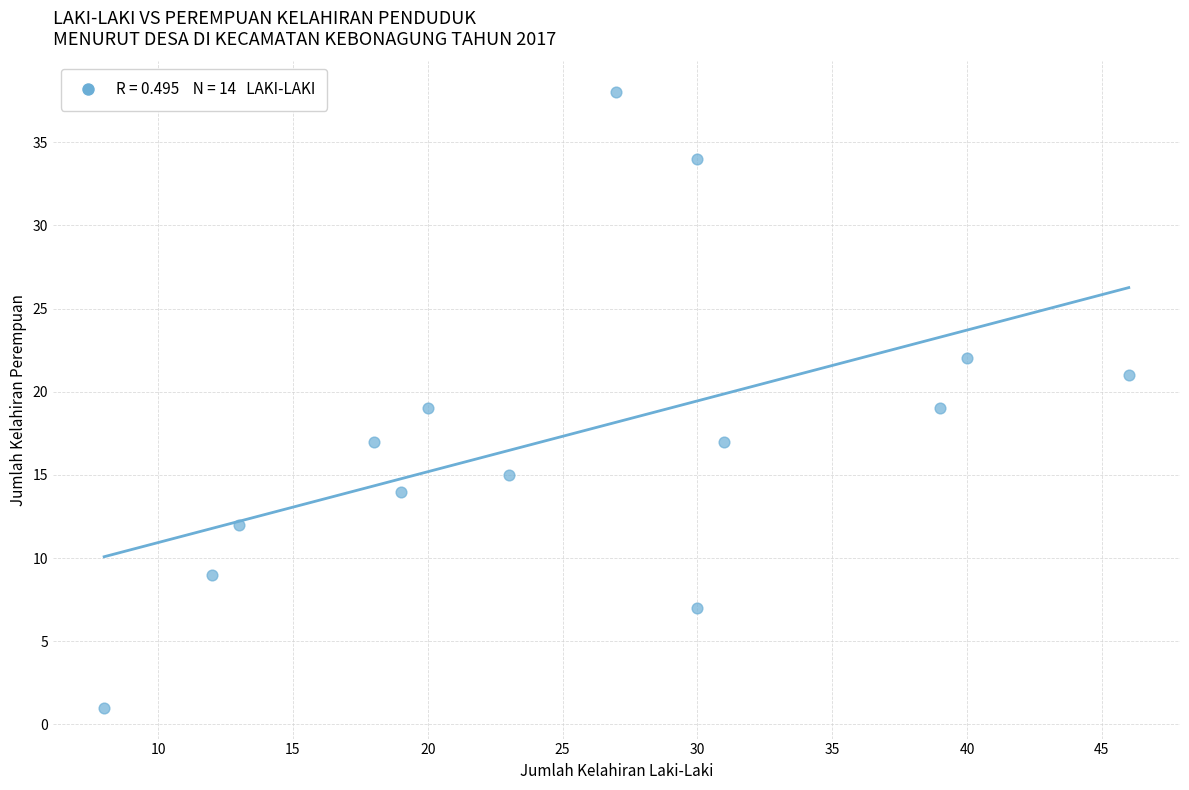

How many data points are displayed?

14